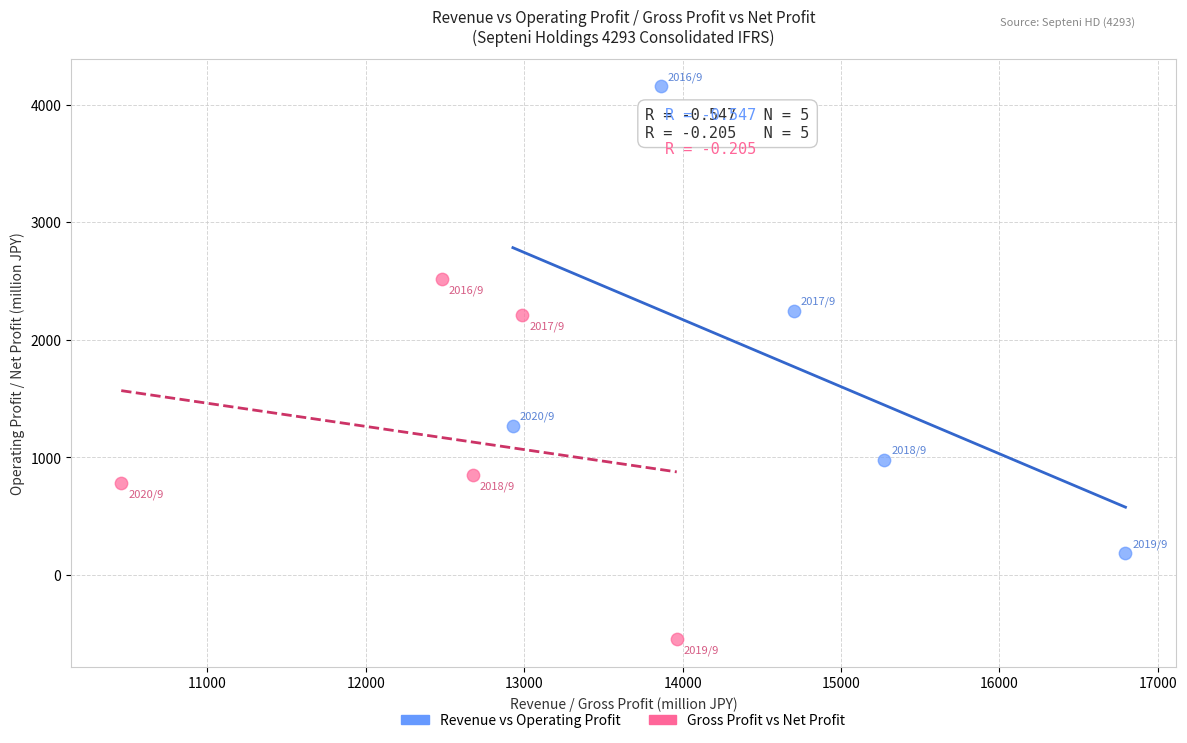

Which series contains the highest Y value?

Revenue vs Operating Profit